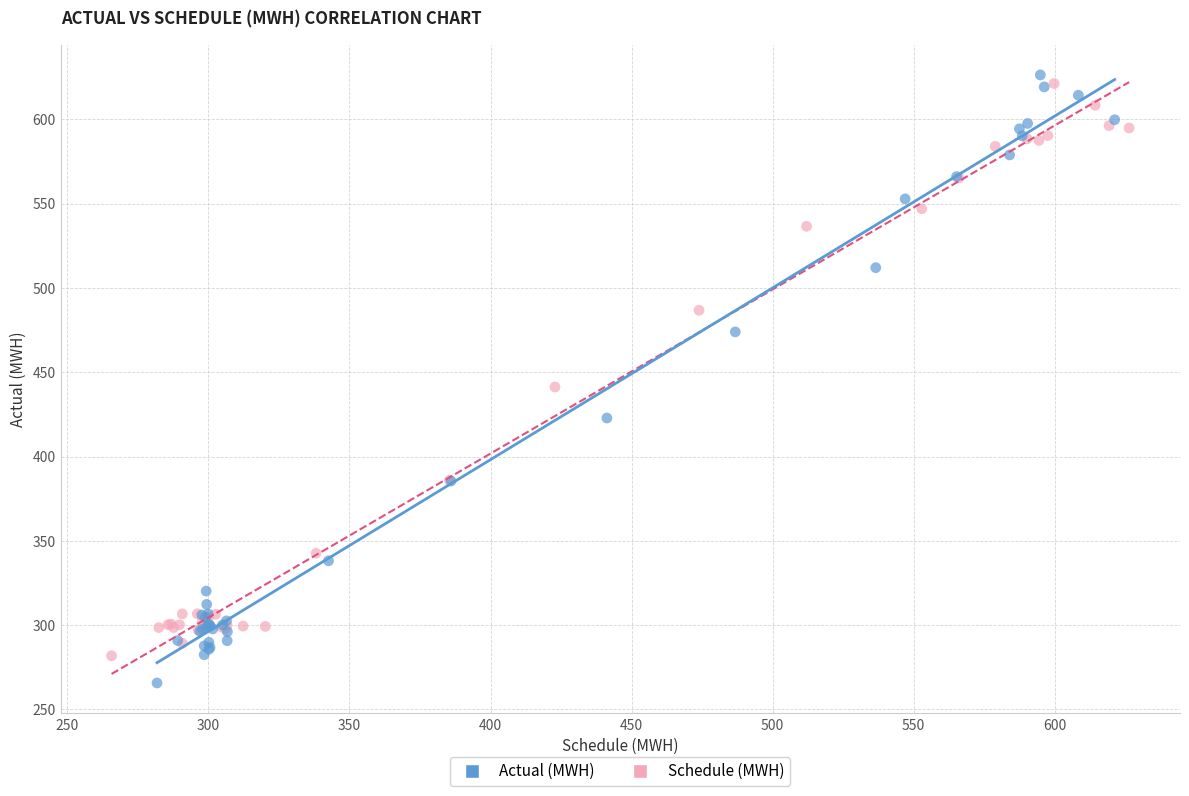

Which series reaches the minimum Y coordinate?

Actual (MWH)